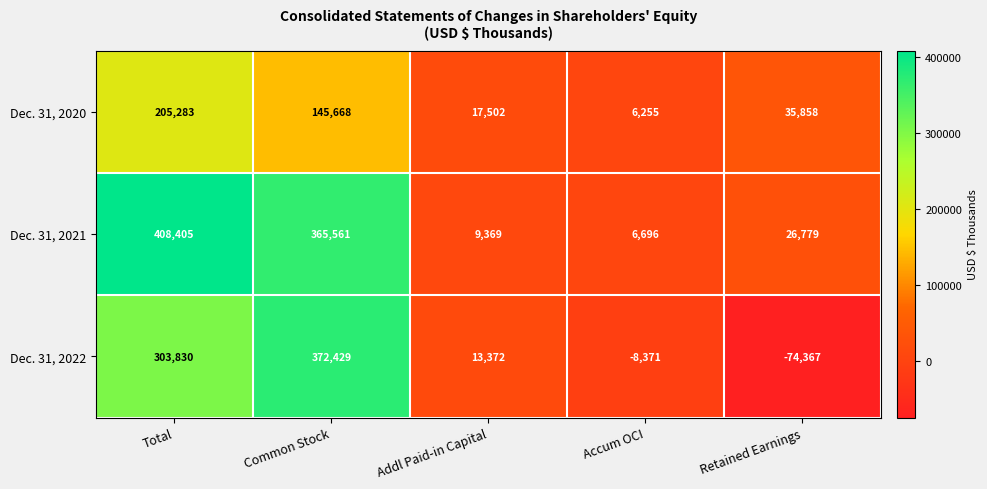

What is the total value across all series at Common Stock?

883658